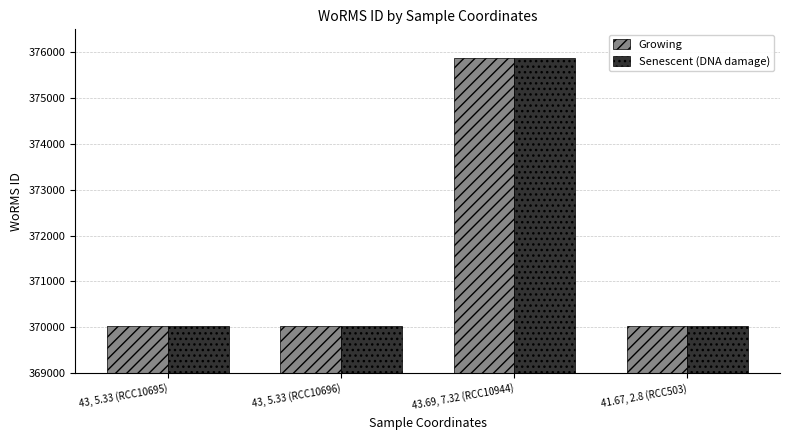

At which label does Growing reach its peak?

43.69, 7.32 (RCC10944)